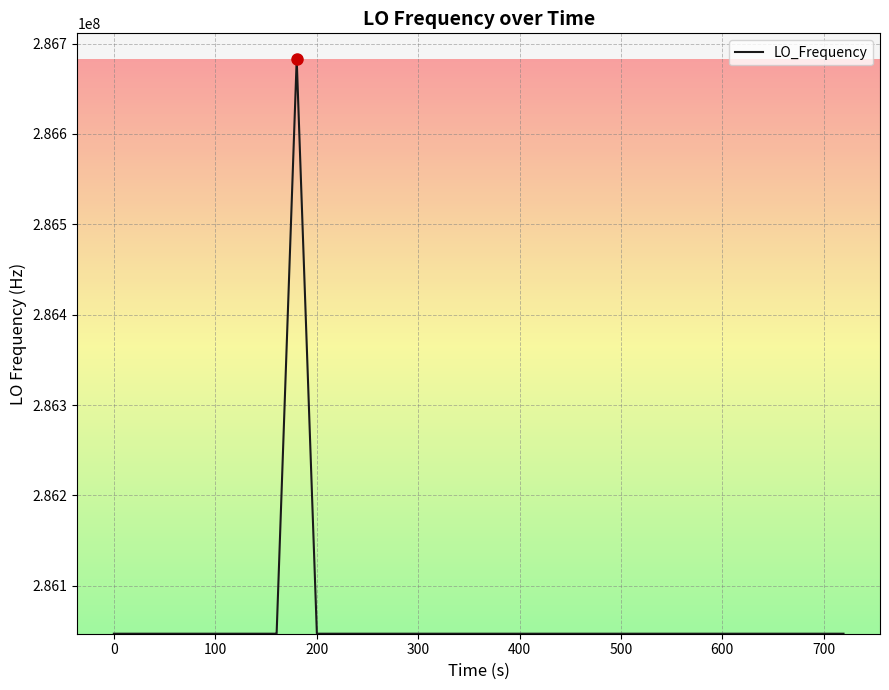

True or false: the data has more than 0 interior local peaks.

True